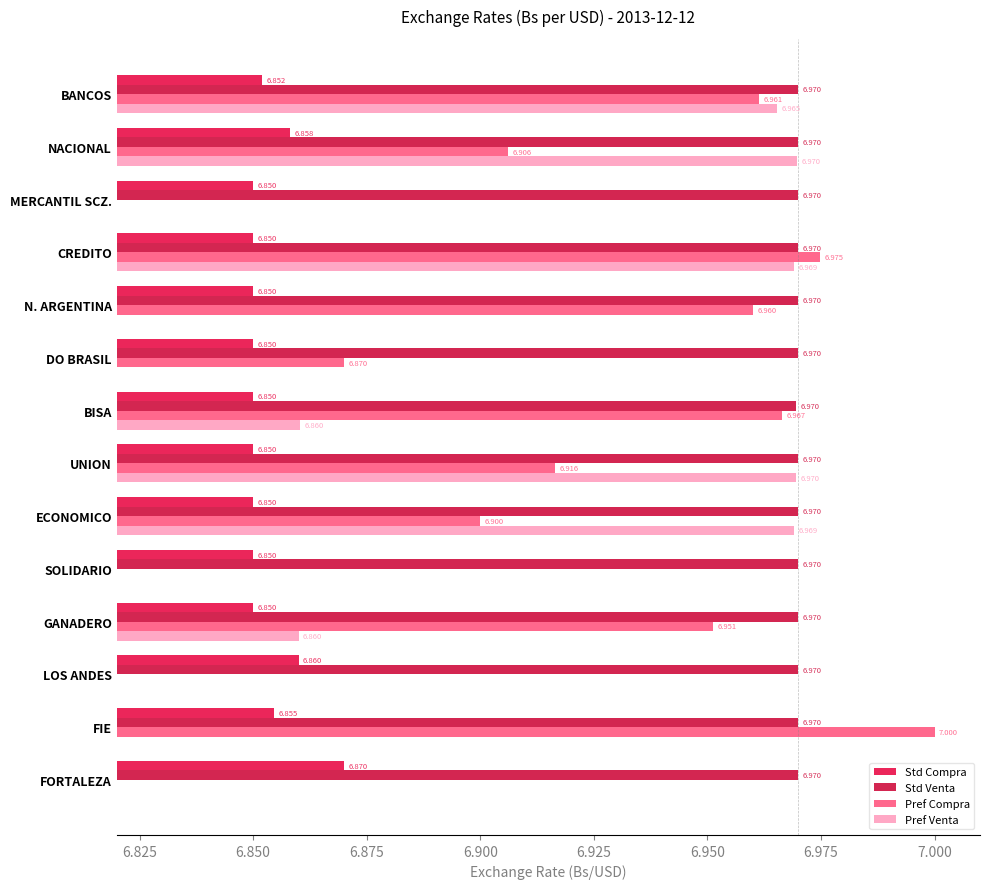

List the series in order of their peak value, lowest first.

Std Compra, Pref Venta, Std Venta, Pref Compra